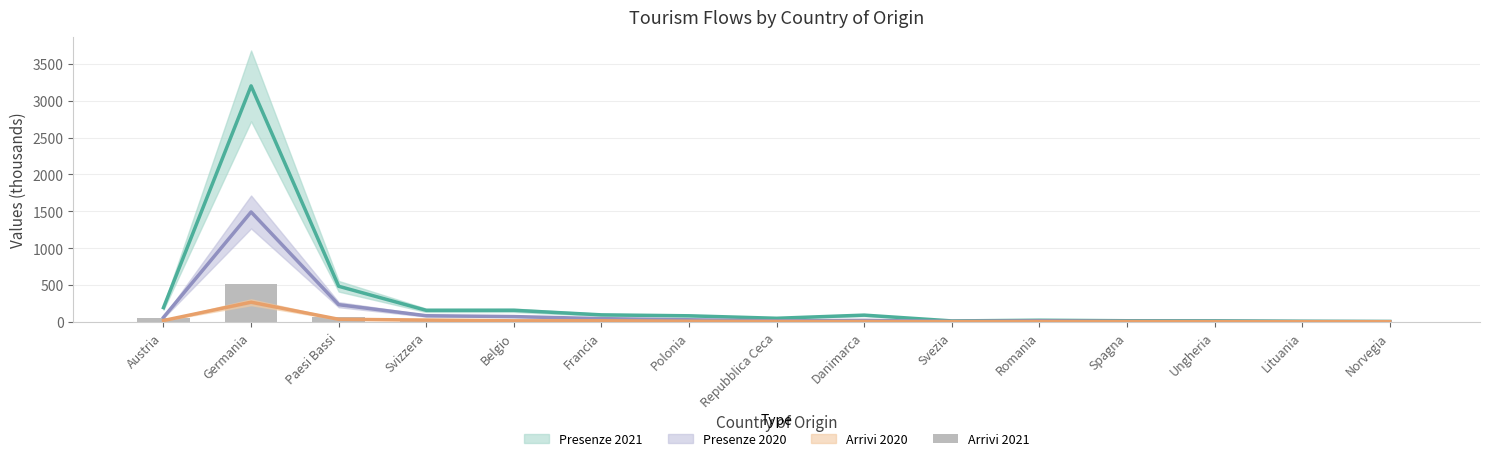

Reading right to left, list all the values displayed in this chart.

1.2	2.3	3.7	4.8	6.0	3.6	14.7	11.2	18.4	27.7	25.6	37.1	63.2	515.1	48.4